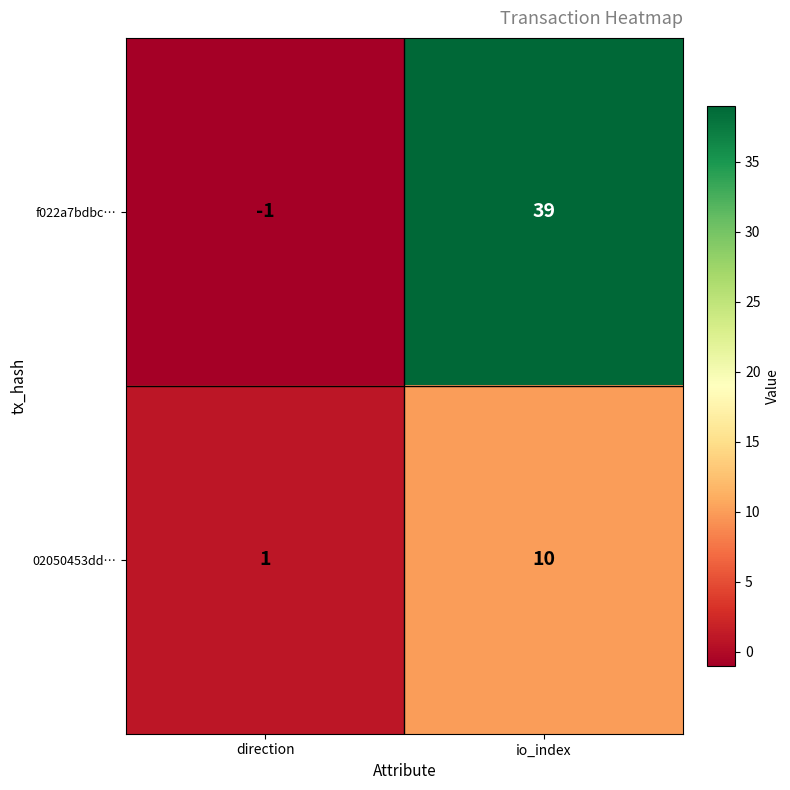

Count the number of data series in this chart.

2